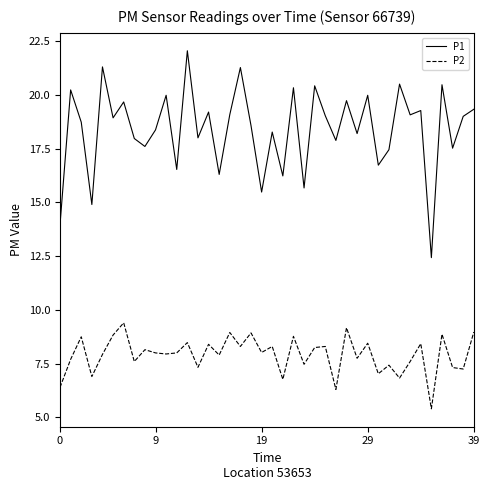

In P2, how many points are higher than both neighbors (excluding endpoints)?

15